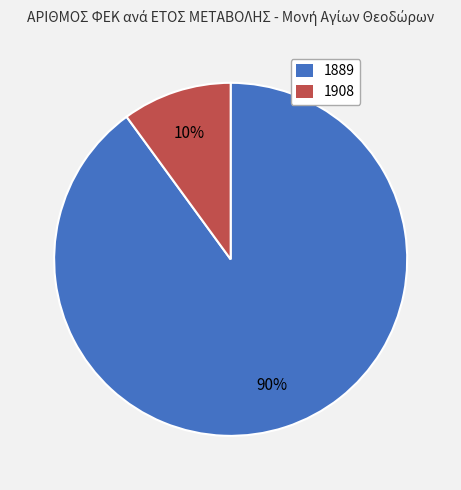

Which slice represents more than half of the pie?

1889